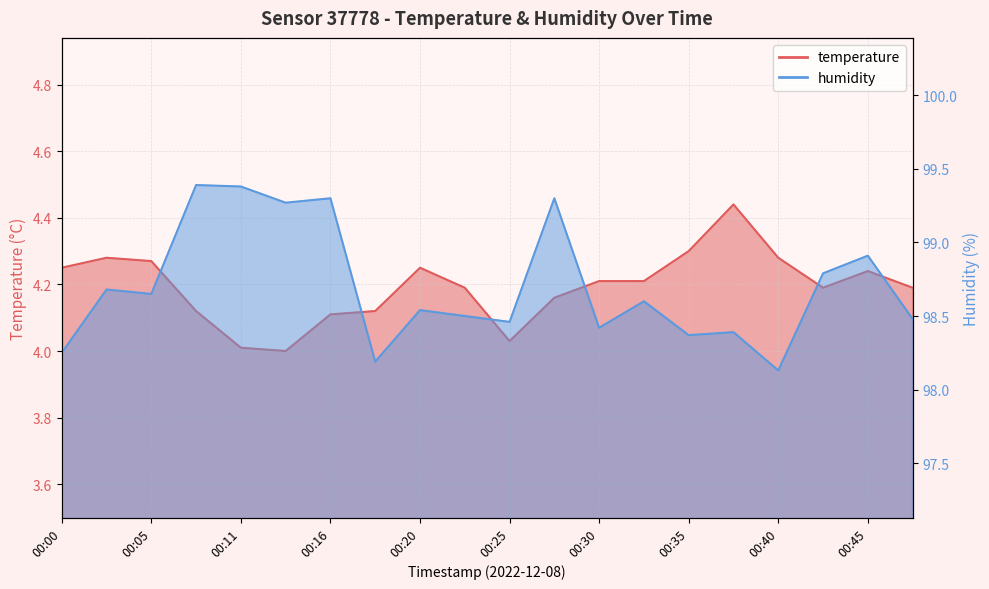

Which label corresponds to the largest value in the chart?

00:08